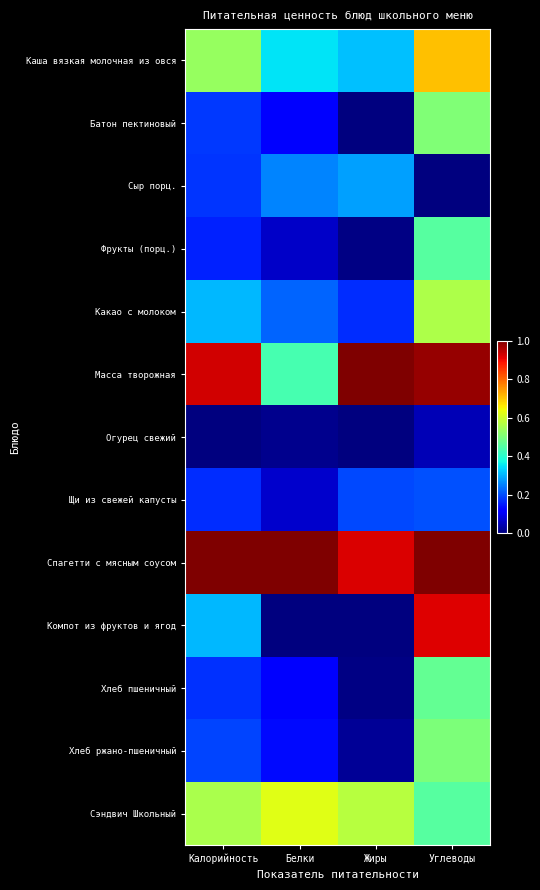

Reading left to right, what are all the values shown in this chart?

Каша вязкая молочная из овся: Калорийность=0.5	Белки=0.3	Жиры=0.3	Углеводы=0.7
Батон пектиновый: Калорийность=0.2	Белки=0.1	Жиры=0.0	Углеводы=0.5
Сыр порц.: Калорийность=0.2	Белки=0.3	Жиры=0.3	Углеводы=0.0
Фрукты (порц.): Калорийность=0.2	Белки=0.1	Жиры=0.0	Углеводы=0.5
Какао с молоком: Калорийность=0.3	Белки=0.2	Жиры=0.2	Углеводы=0.6
Масса творожная: Калорийность=0.9	Белки=0.4	Жиры=1.0	Углеводы=1.0
Огурец свежий: Калорийность=0.0	Белки=0.0	Жиры=0.0	Углеводы=0.0
Щи из свежей капусты: Калорийность=0.2	Белки=0.1	Жиры=0.2	Углеводы=0.2
Спагетти с мясным соусом: Калорийность=1.0	Белки=1.0	Жиры=0.9	Углеводы=1.0
Компот из фруктов и ягод: Калорийность=0.3	Белки=0.0	Жиры=0.0	Углеводы=0.9
Хлеб пшеничный: Калорийность=0.2	Белки=0.1	Жиры=0.0	Углеводы=0.5
Хлеб ржано-пшеничный: Калорийность=0.2	Белки=0.1	Жиры=0.0	Углеводы=0.5
Сэндвич Школьный: Калорийность=0.6	Белки=0.6	Жиры=0.6	Углеводы=0.5